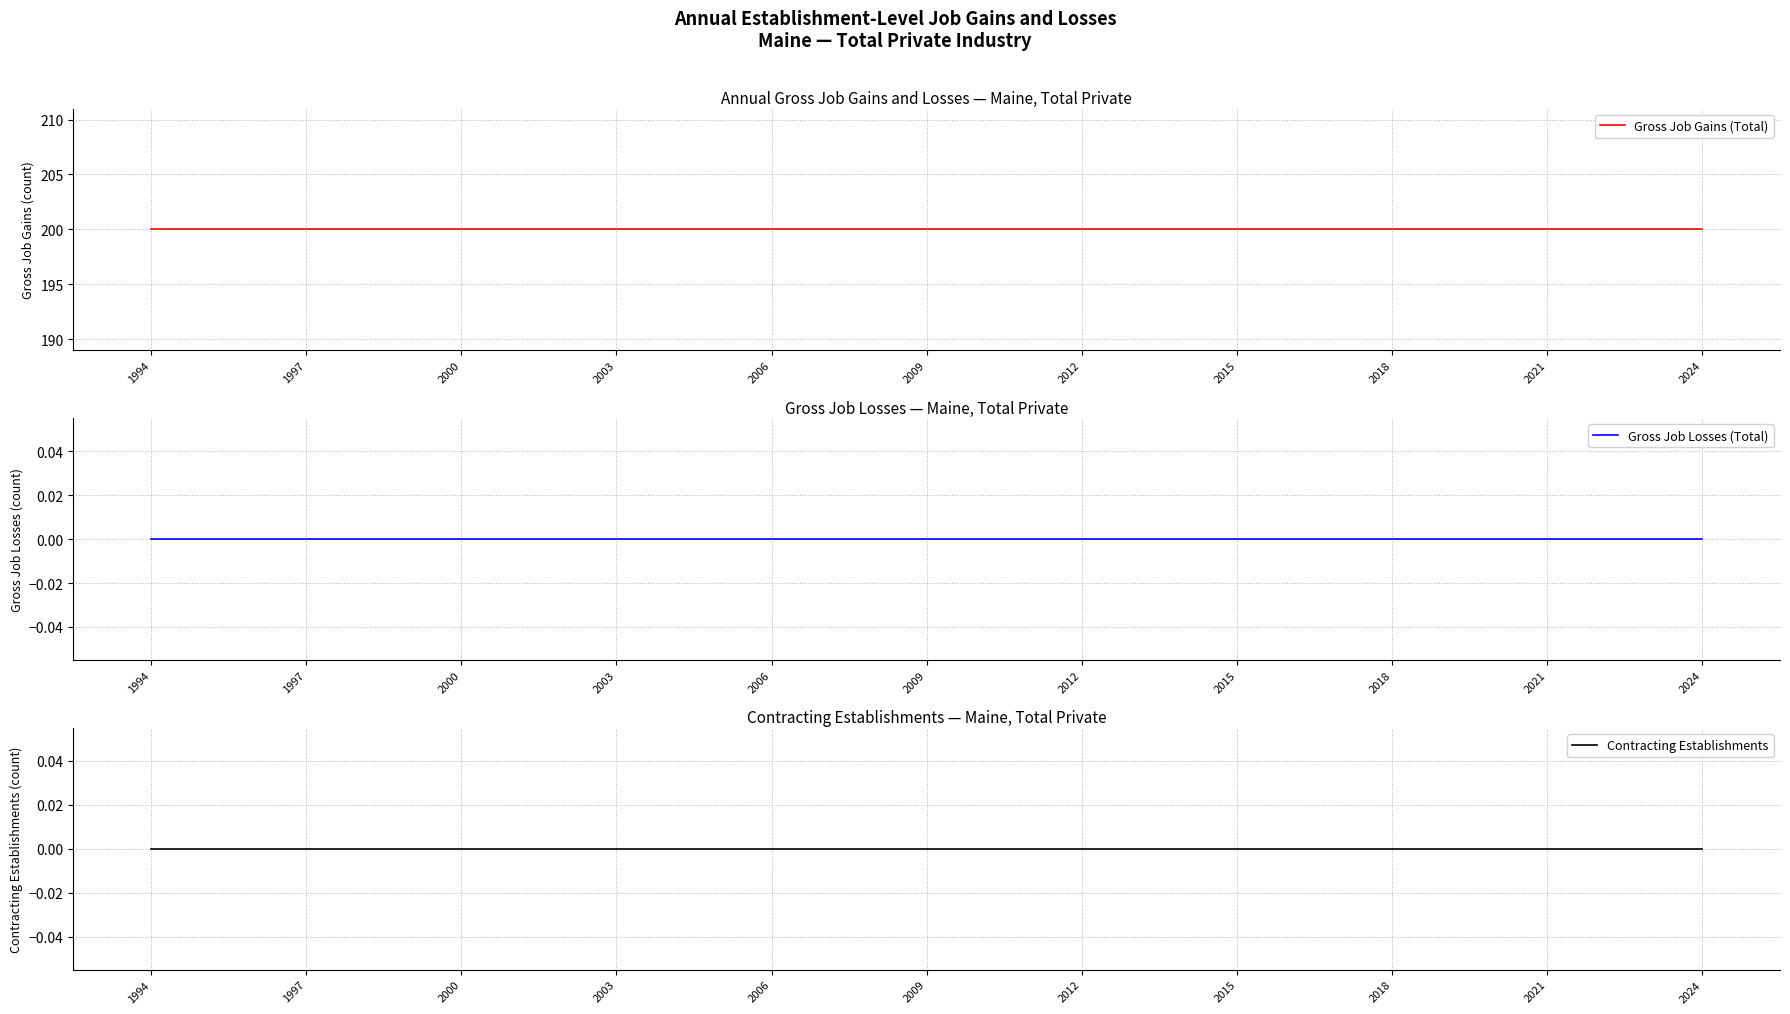

Which has a higher value, 2009 or 2015?

2009